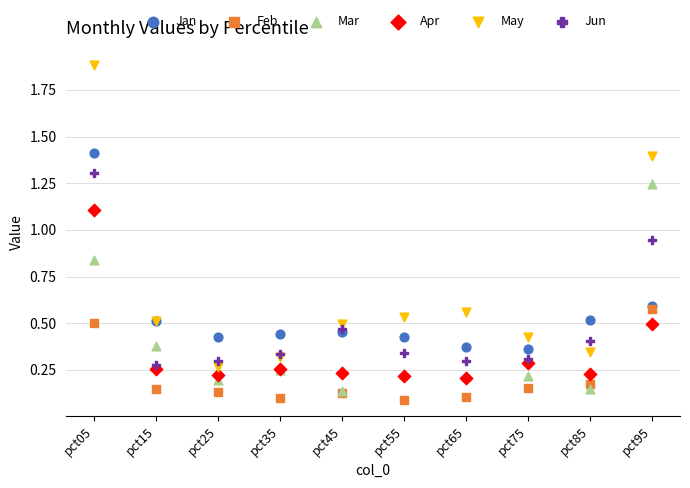

What are all the series names shown in the legend?

Jan, Feb, Mar, Apr, May, Jun